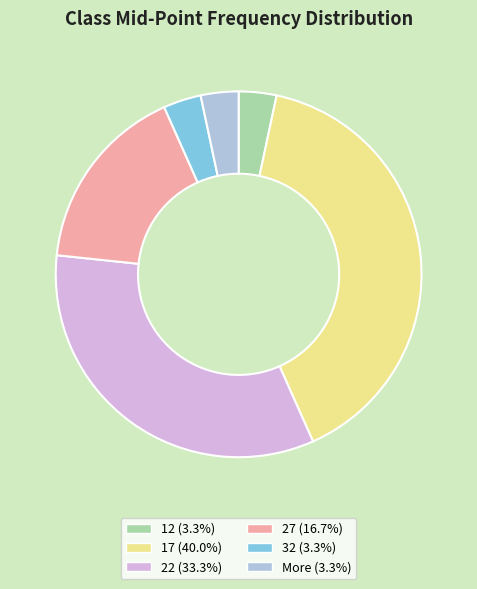

Combined, do 12 and More account for over 50%?

No